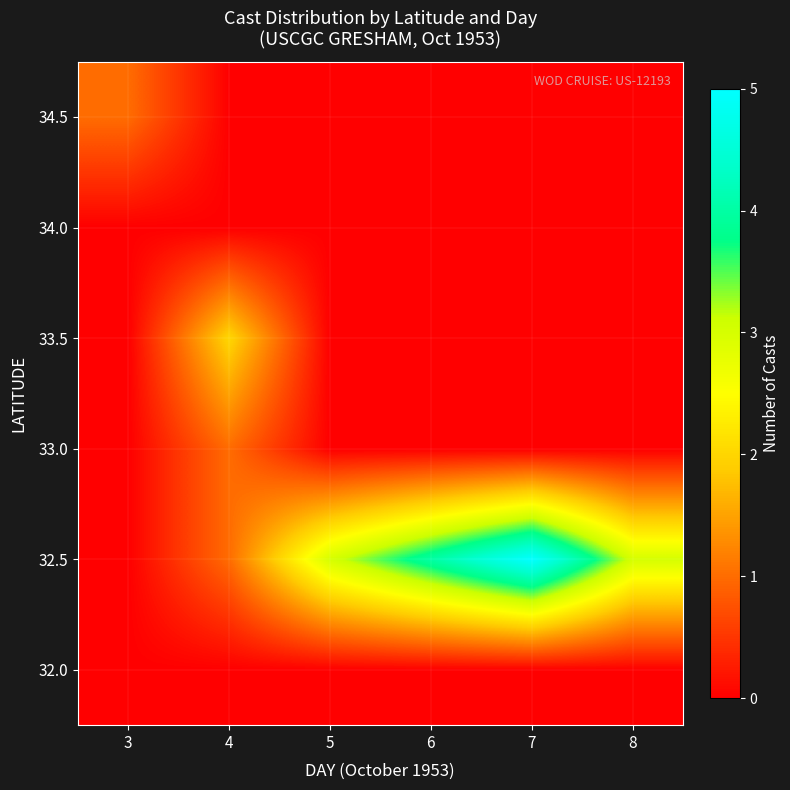

Which series has the largest range (max minus min)?

32.5